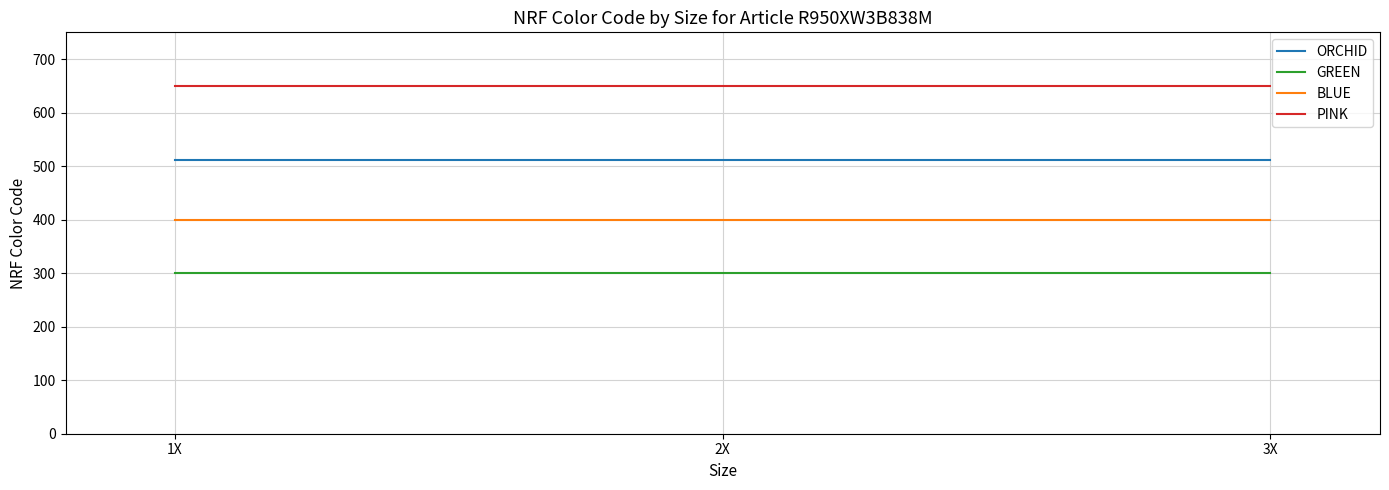

What is the minimum value for GREEN?

300